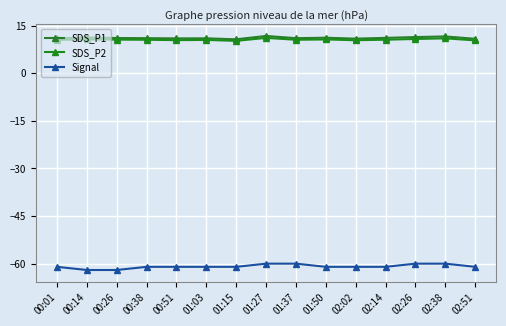

Reading left to right, list all the values displayed in this chart.

SDS_P1: 00:01=11.0	00:14=11.3	00:26=11.1	00:38=11.1	00:51=11.0	01:03=11.0	01:15=10.7	01:27=11.8	01:37=11.1	01:50=11.2	02:02=10.9	02:14=11.2	02:26=11.4	02:38=11.6	02:51=10.8
SDS_P2: 00:01=10.5	00:14=10.7	00:26=10.6	00:38=10.6	00:51=10.4	01:03=10.5	01:15=10.2	01:27=11.2	01:37=10.6	01:50=10.7	02:02=10.4	02:14=10.6	02:26=10.8	02:38=11.0	02:51=10.3
Signal: 00:01=-61.0	00:14=-62.0	00:26=-62.0	00:38=-61.0	00:51=-61.0	01:03=-61.0	01:15=-61.0	01:27=-60.0	01:37=-60.0	01:50=-61.0	02:02=-61.0	02:14=-61.0	02:26=-60.0	02:38=-60.0	02:51=-61.0